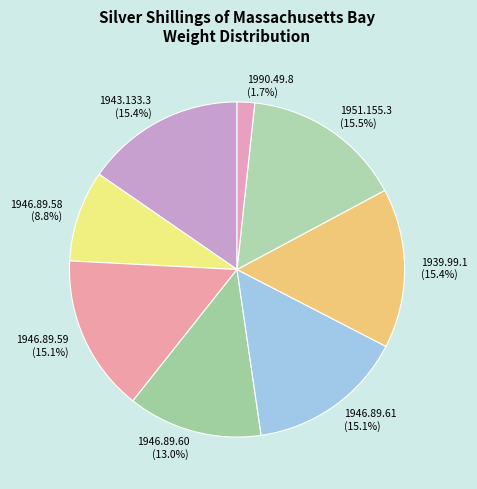

Which has a higher value, 1990.49.8 or 1946.89.59?

1946.89.59